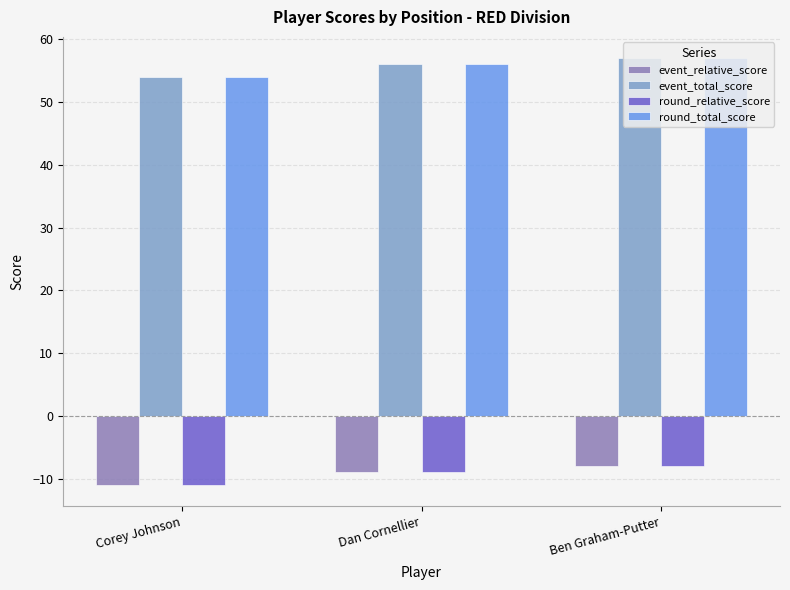

What is the label of the 1st bar from the right?

Ben Graham-Putter